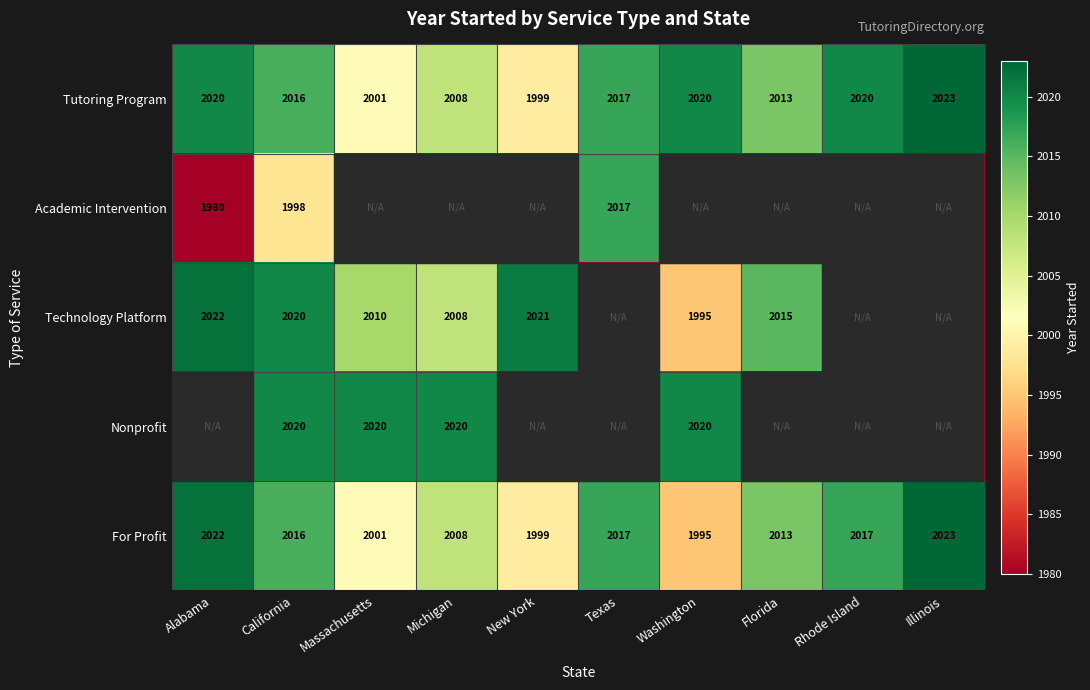

What is the difference between the Academic Intervention values at Texas and California?

19